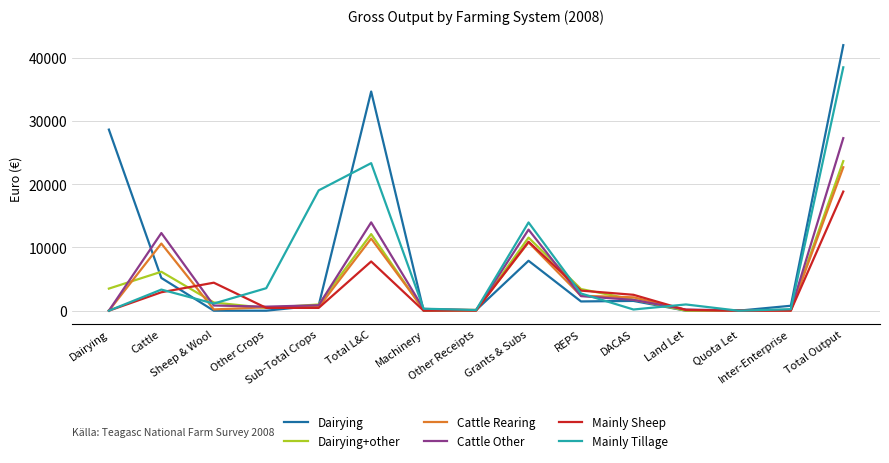

What is the maximum value shown in the chart?

41976